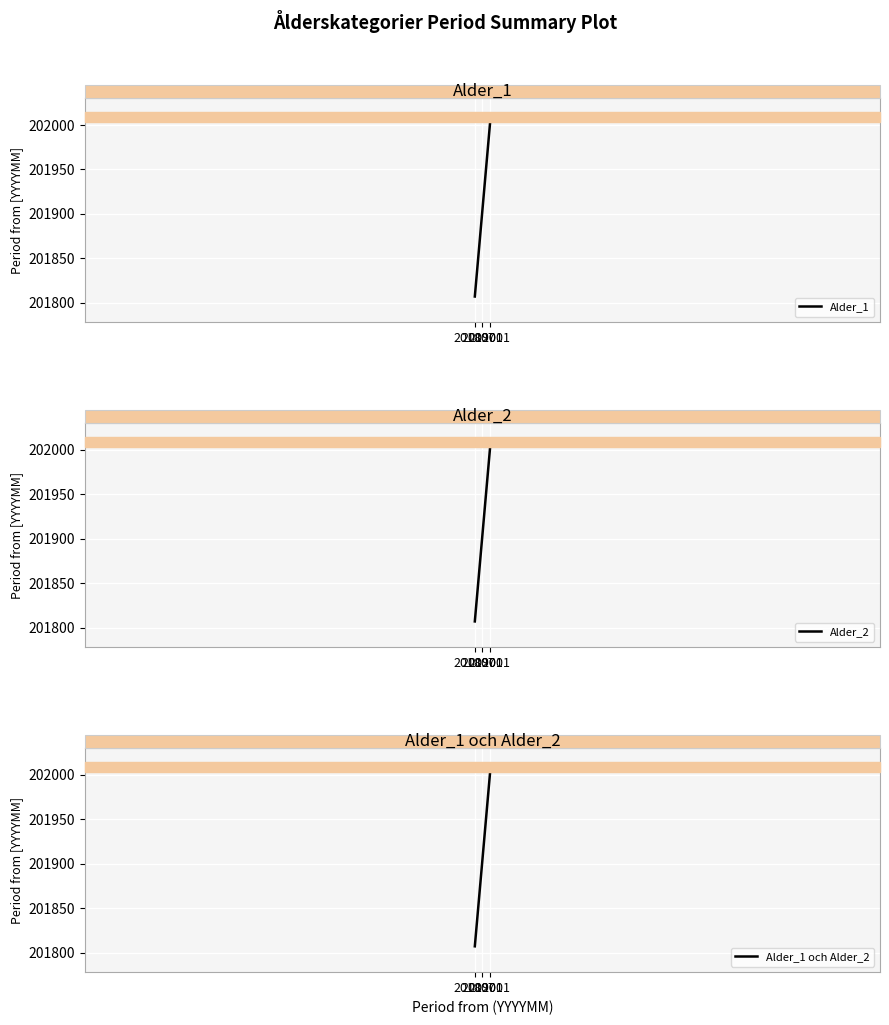

How many Alder_1 values are between 201807 and 202001?

3